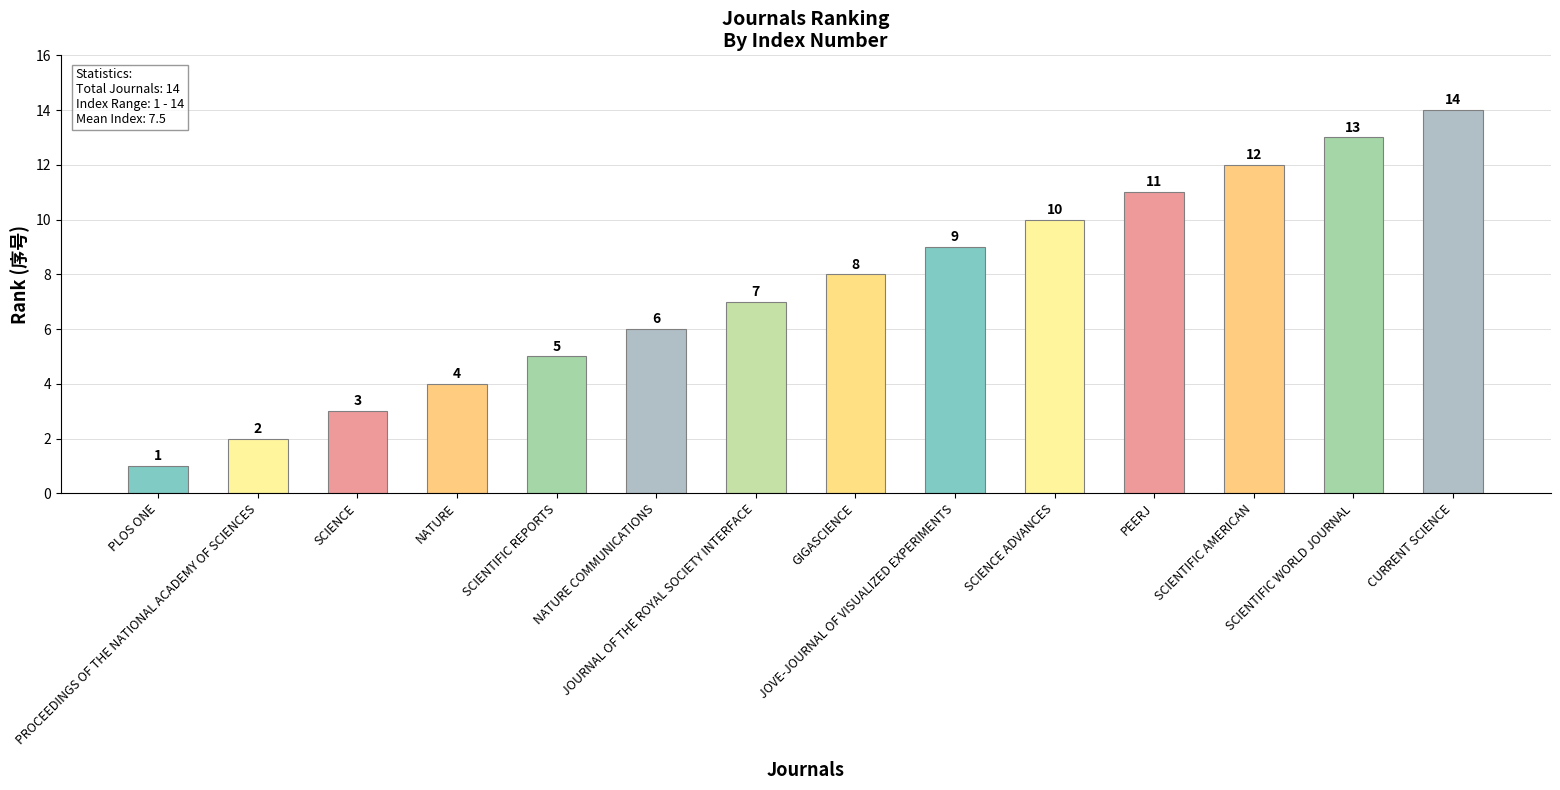

Rank the categories by value from lowest to highest.

PLOS ONE, PROCEEDINGS OF THE NATIONAL ACADEMY OF SCIENCES, SCIENCE, NATURE, SCIENTIFIC REPORTS, NATURE COMMUNICATIONS, JOURNAL OF THE ROYAL SOCIETY INTERFACE, GIGASCIENCE, JOVE-JOURNAL OF VISUALIZED EXPERIMENTS, SCIENCE ADVANCES, PEERJ, SCIENTIFIC AMERICAN, SCIENTIFIC WORLD JOURNAL, CURRENT SCIENCE